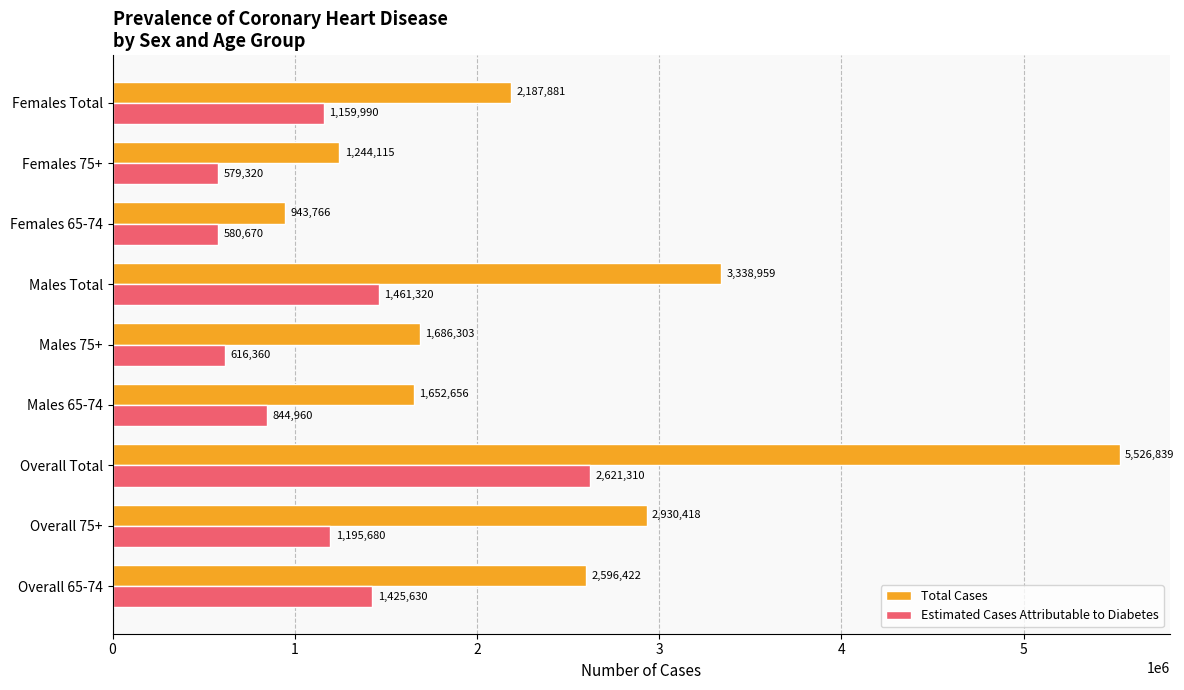

List the series in order of their peak value, highest first.

Total Cases, Estimated Cases Attributable to Diabetes